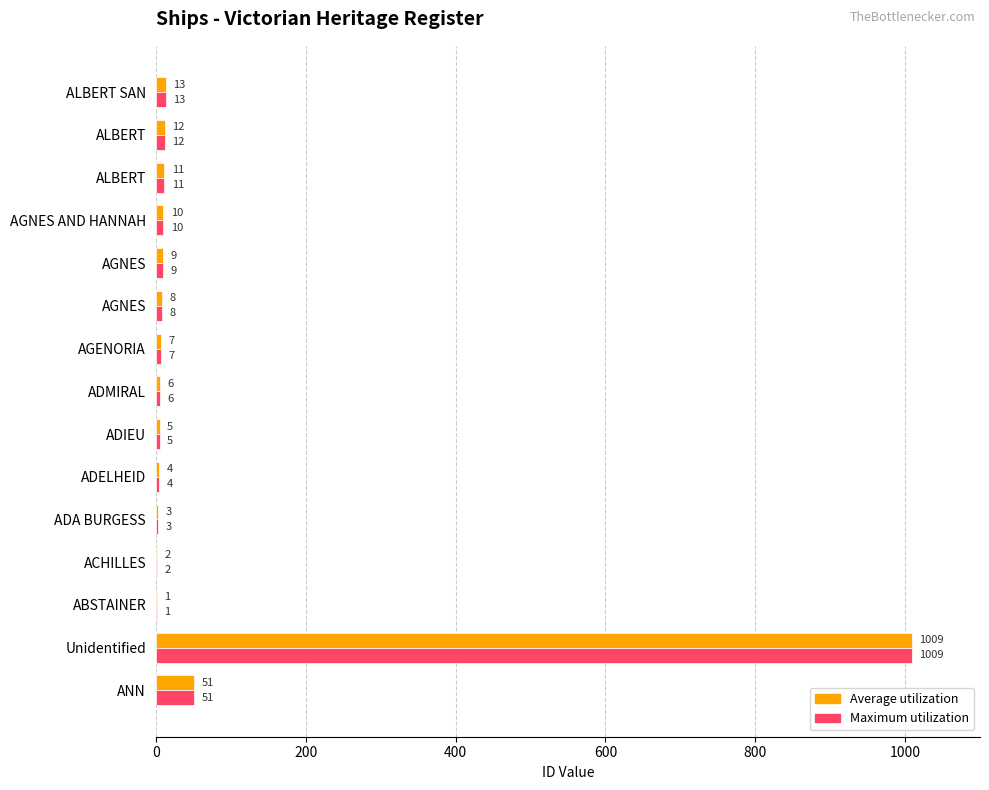

What is the difference between the second highest and second lowest values in the Maximum utilization series?

49